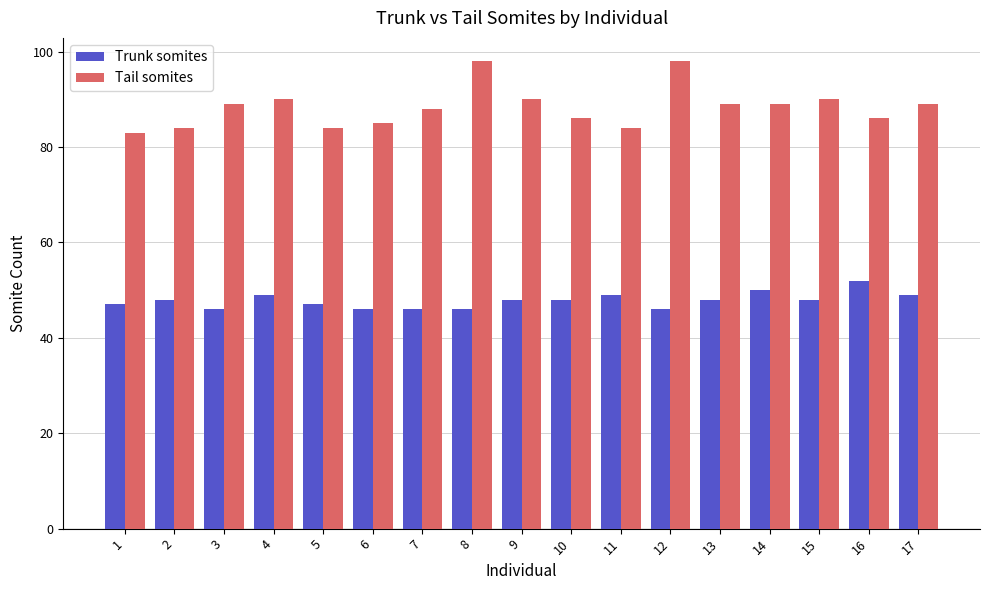

What is the average value of the Trunk somites series?

48